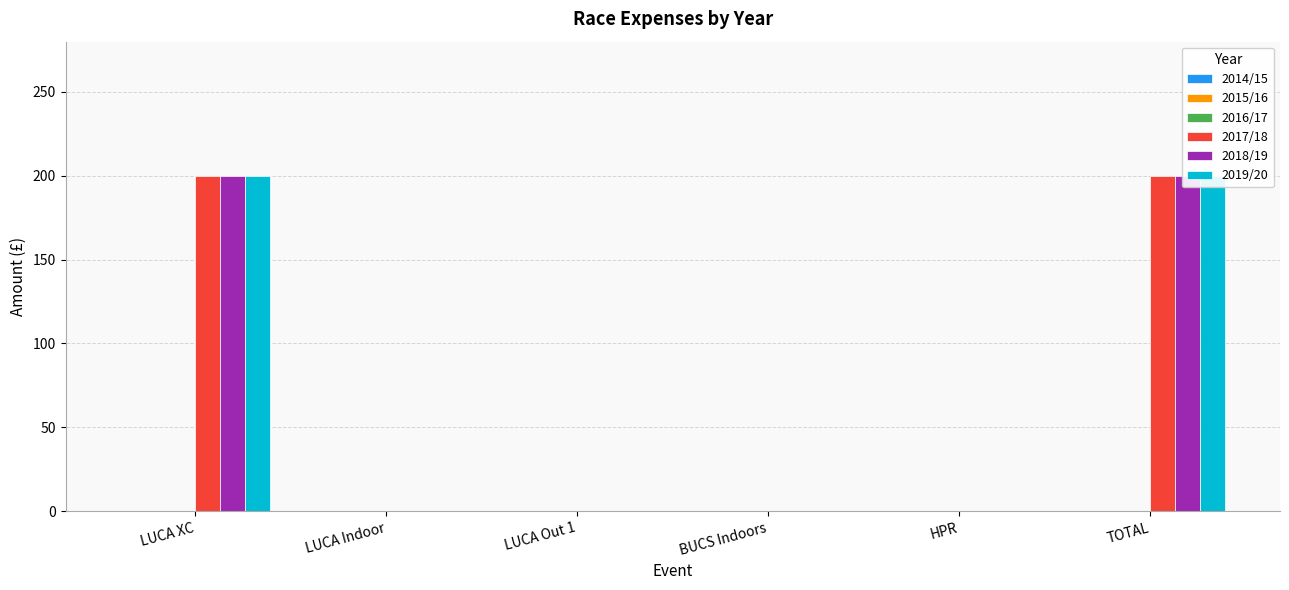

What value does the 2017/18 series have at LUCA XC?

200